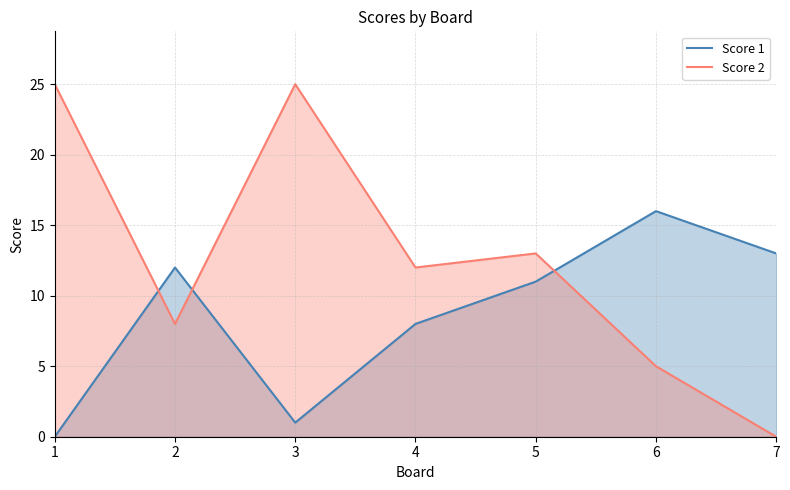

What are all the series names shown in the legend?

Score 1, Score 2